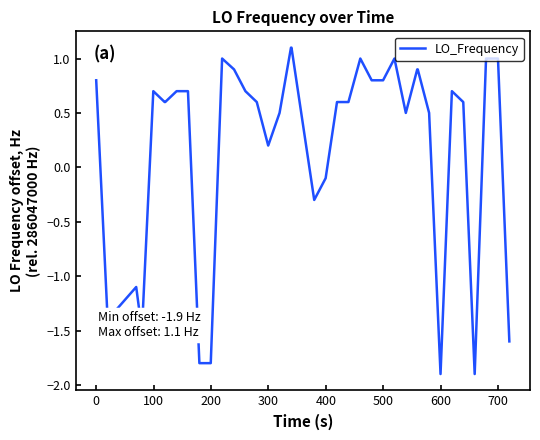

What is the maximum value shown in the chart?

1.1